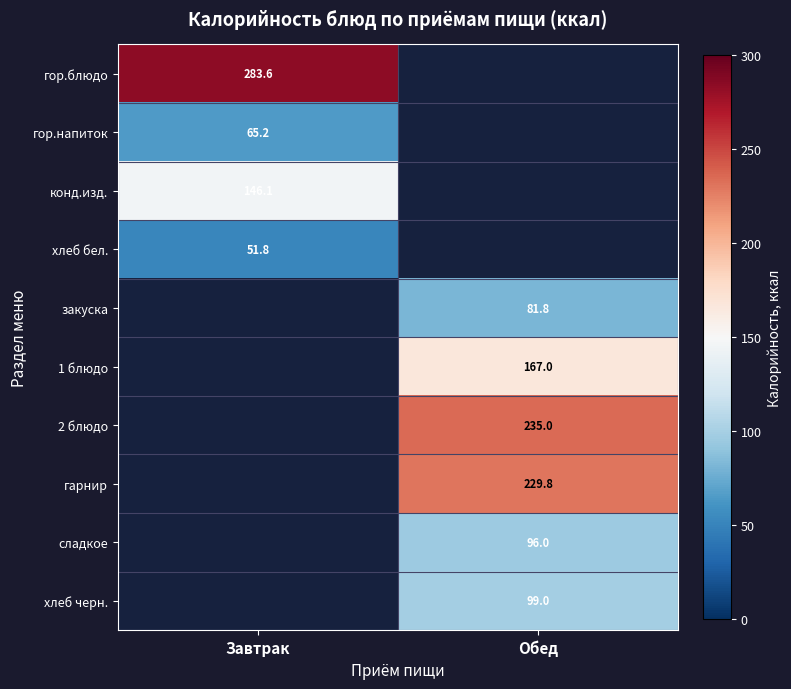

The value of гарнир at Обед is 229.8. True or false?

True